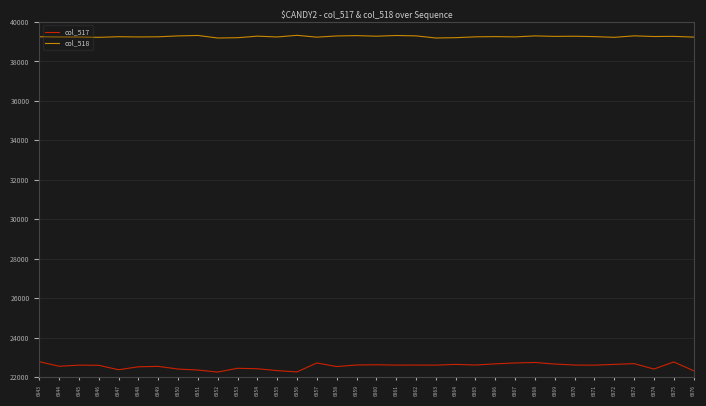

The col_518 series shows 22067 at 6866. True or false?

False